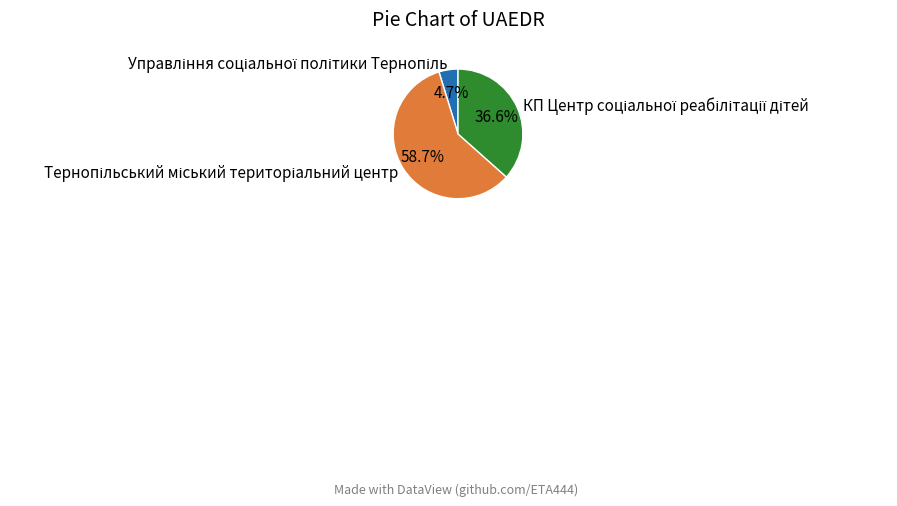

Is there any slice that represents more than half of the pie?

Yes